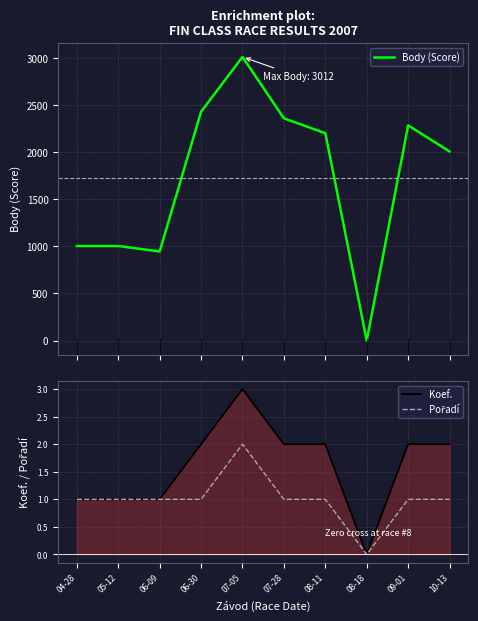

What is the maximum value shown in the chart?

3012